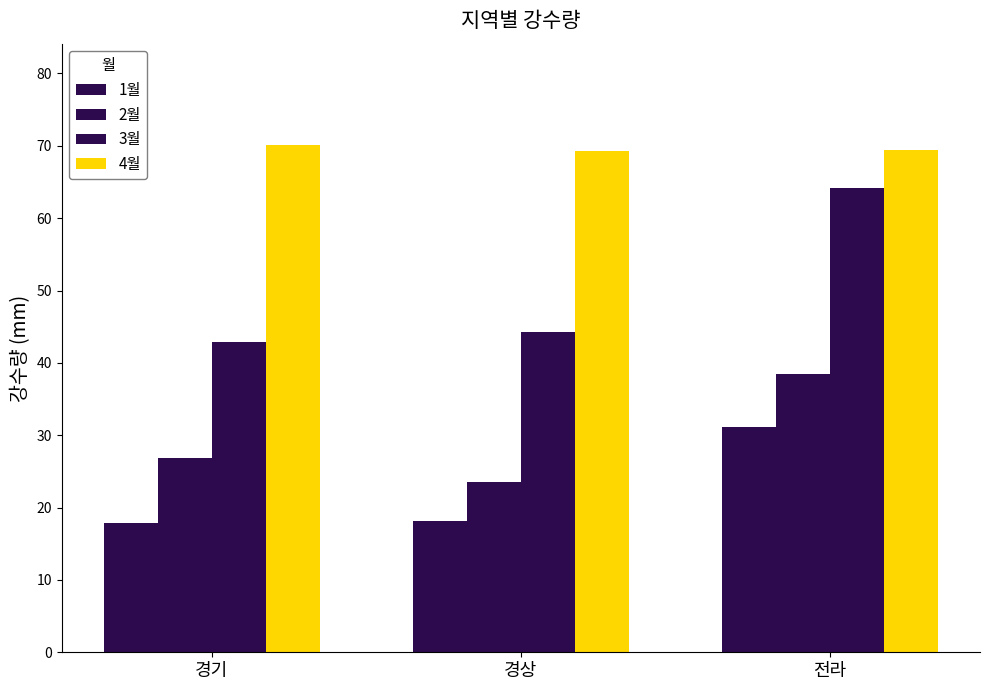

Rank the series at 경기 from lowest to highest value.

1월, 2월, 3월, 4월